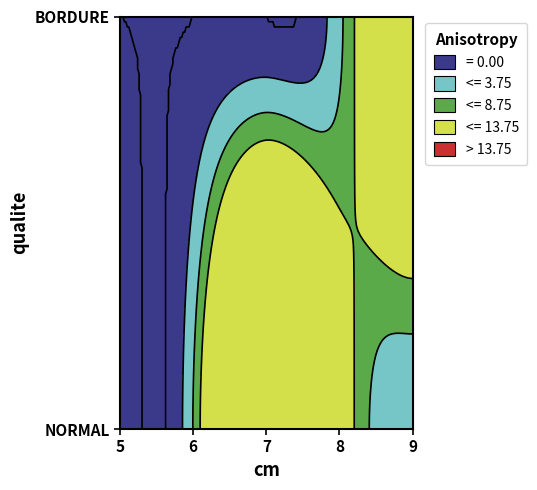

What is the difference between the values at NORMAL_9 and NORMAL_6?

4.2